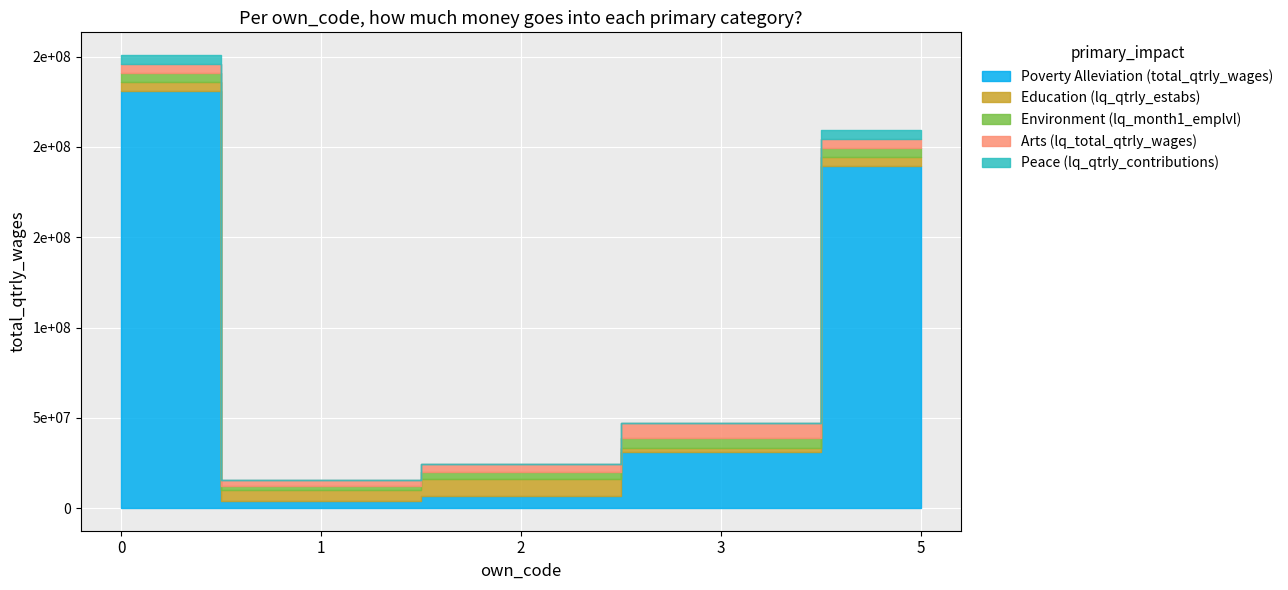

What is the value of the total_qtrly_wages point at the 3rd from the left?

6521012.0